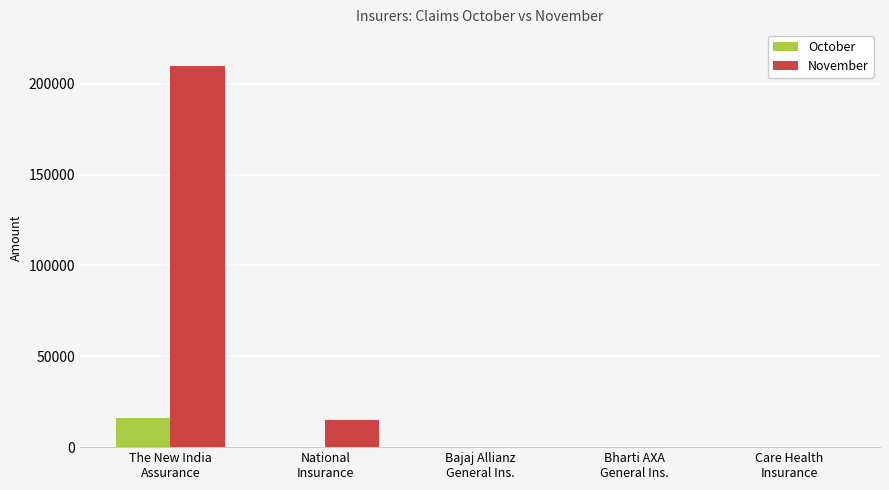

At which label does October reach its peak?

The New India
Assurance